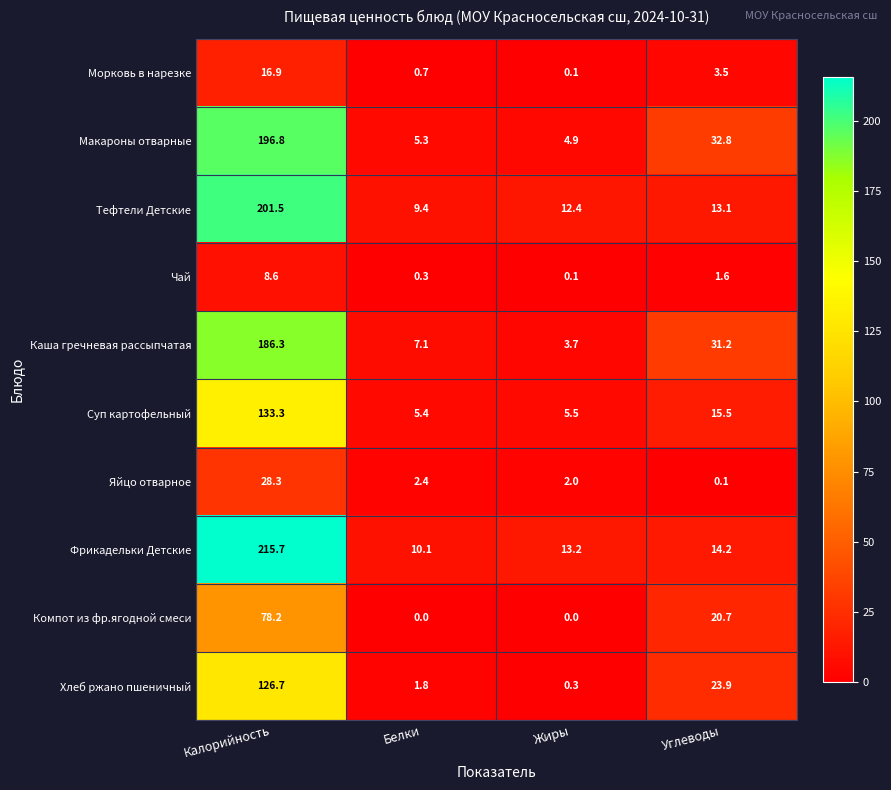

Which series has the largest total across all categories?

Фрикадельки Детские